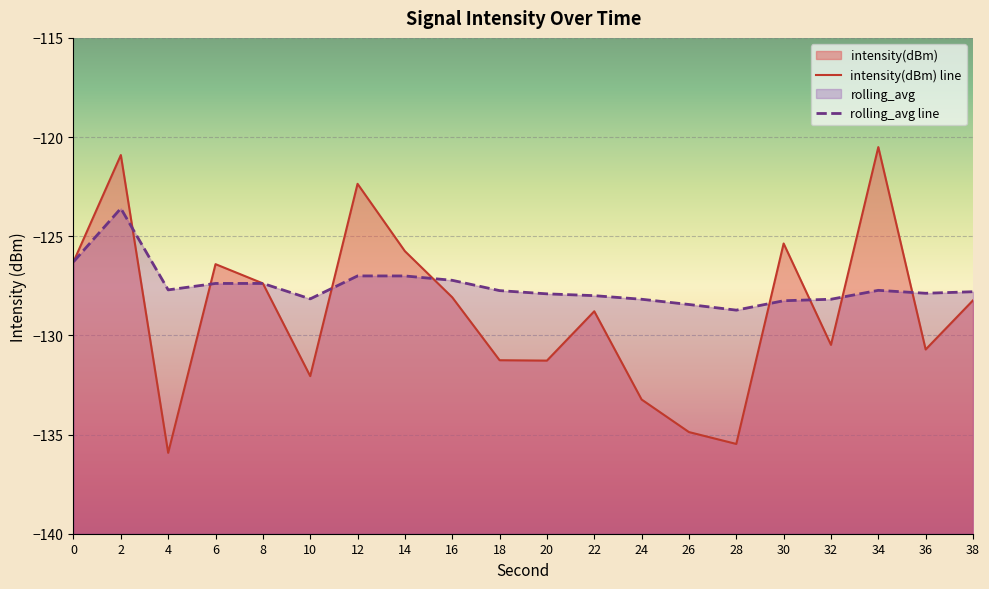

How many lines are shown in the chart?

2